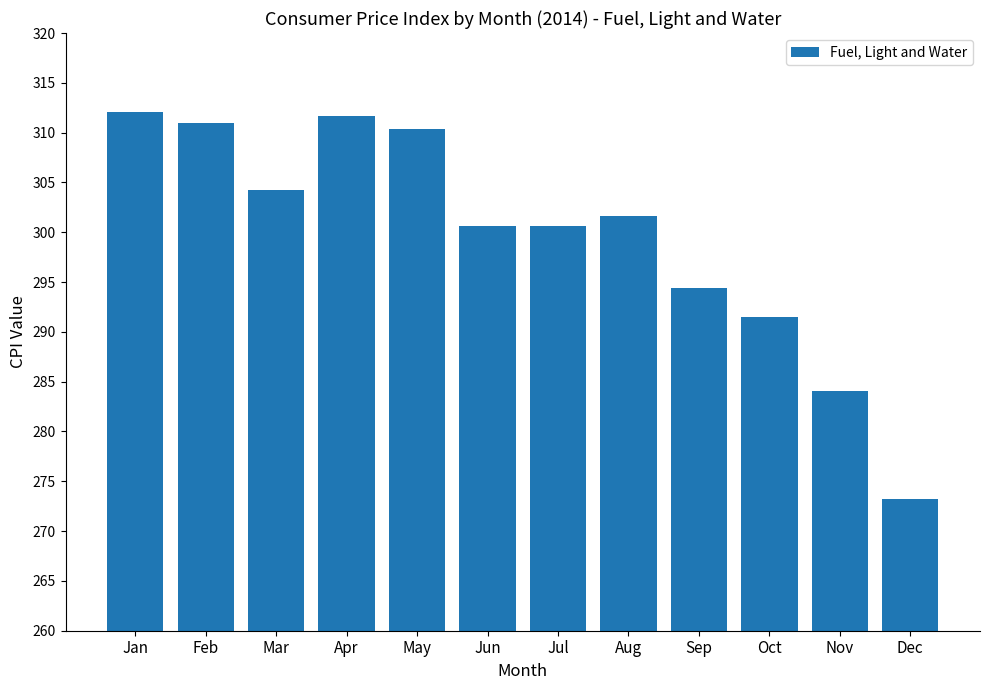

What is the sum of the values at Jul and Apr?

612.3